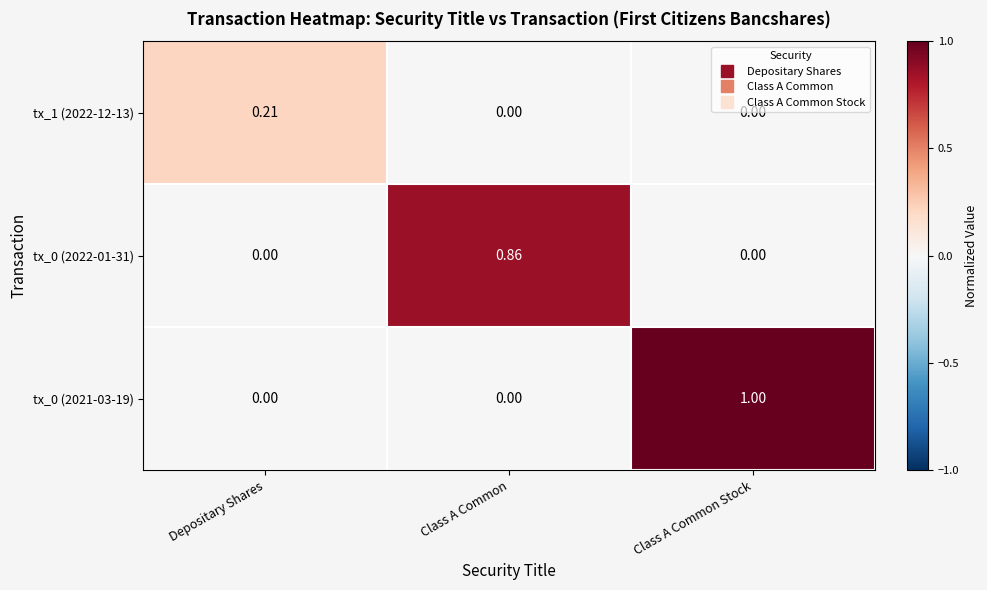

What is the total value across all series at Class A Common Stock?

1.0